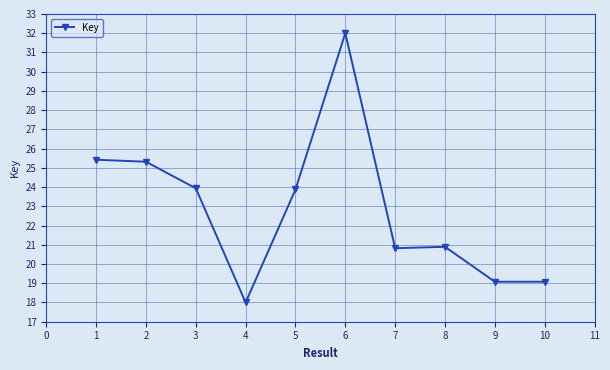

The value at 9 is 30.7. True or false?

False